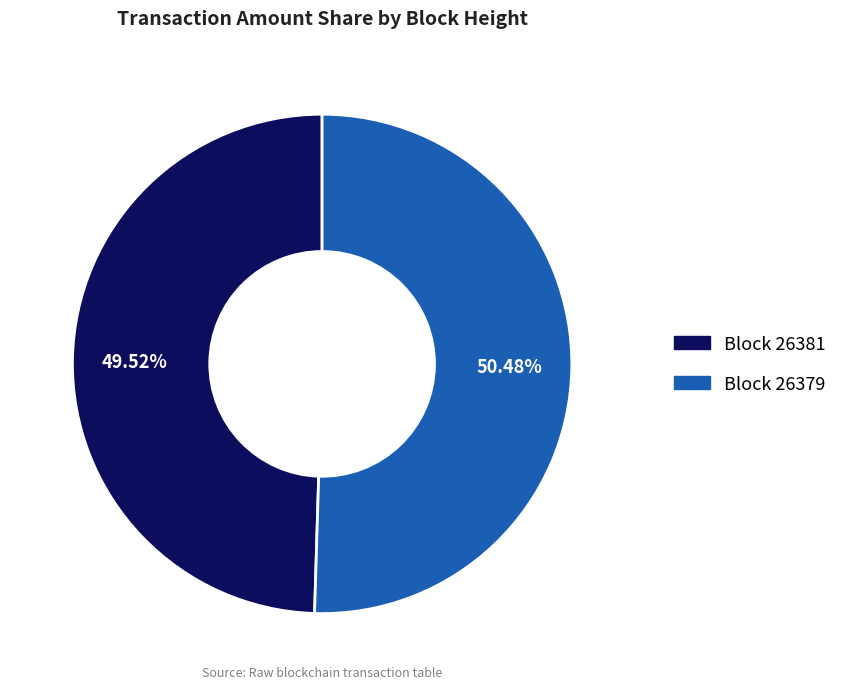

Is there any slice that represents more than half of the pie?

Yes